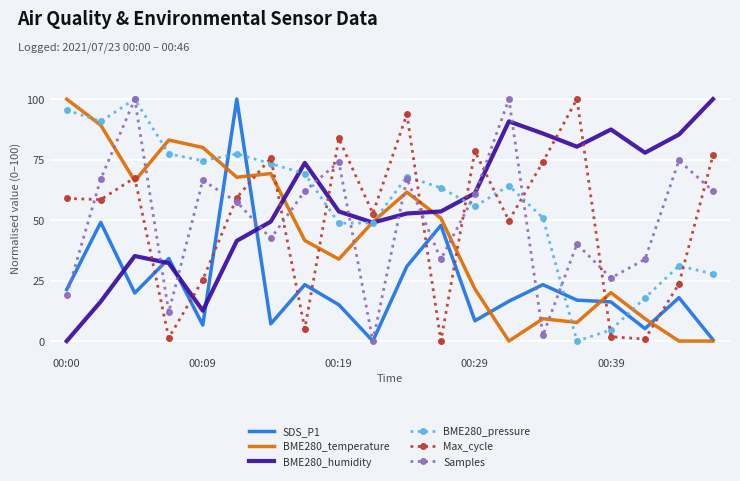

True or false: SDS_P1 and BME280_pressure cross at least once.

True